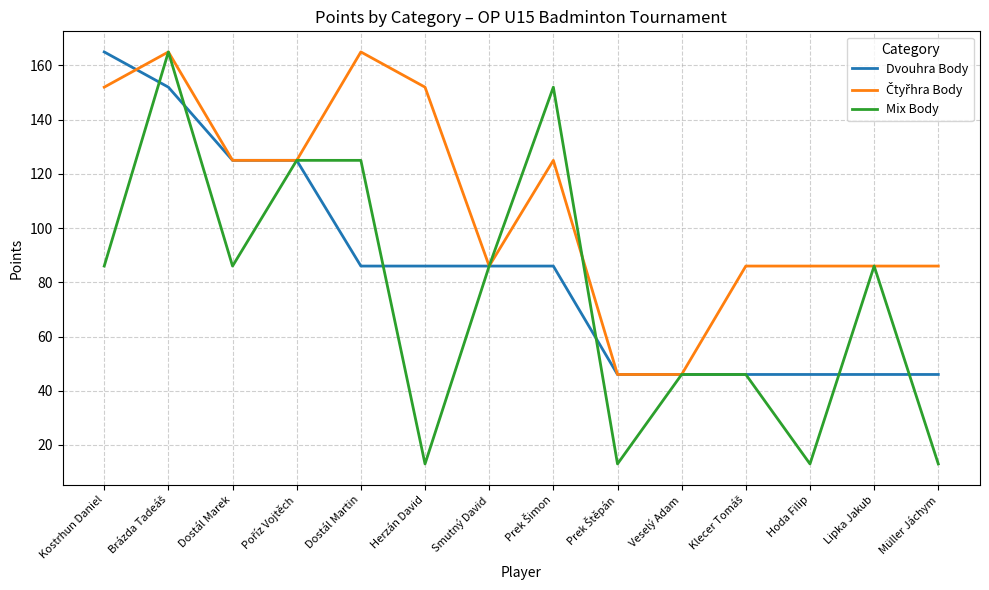

True or false: Dvouhra Body and Mix Body intersect in this chart.

True